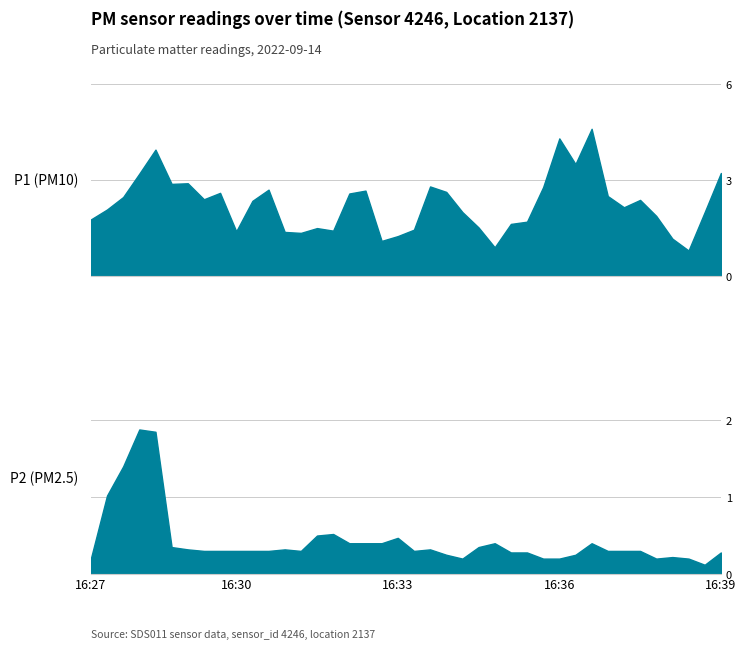

True or false: P2 has more than 2 points higher than both neighbors.

True